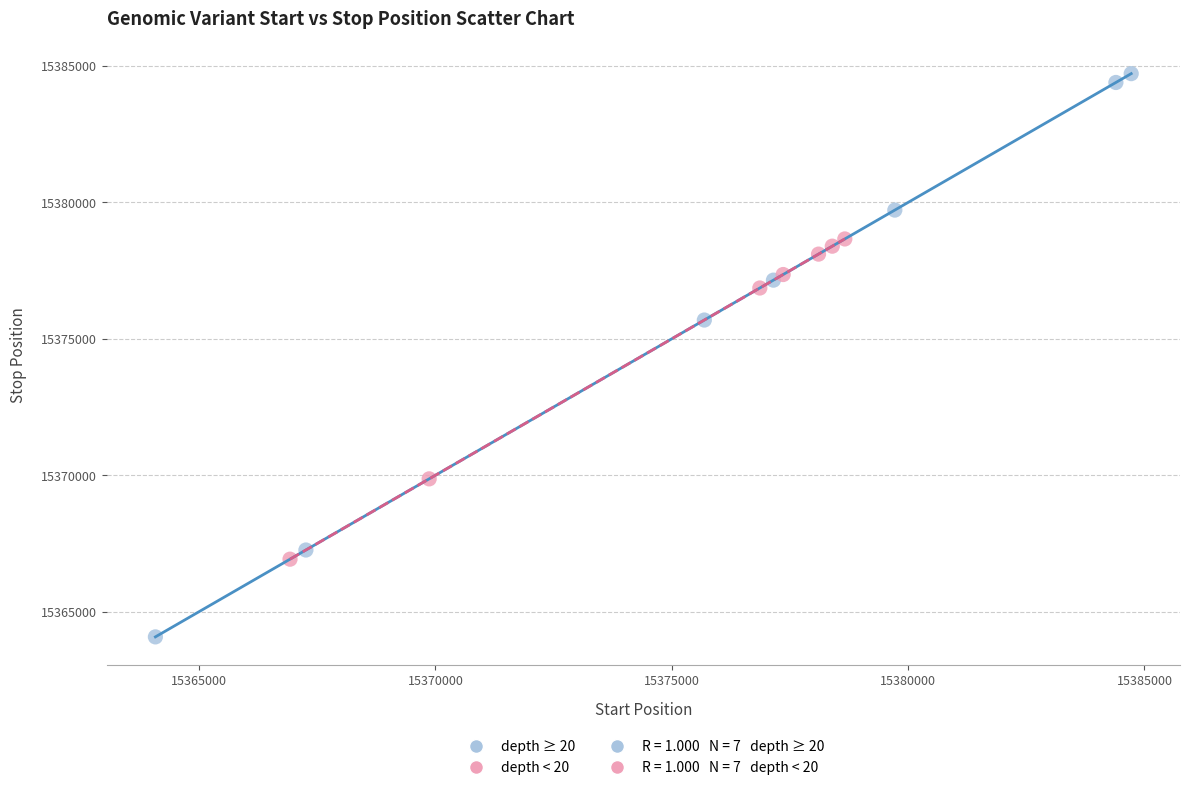

Which series reaches the maximum Y coordinate?

depth ≥ 20